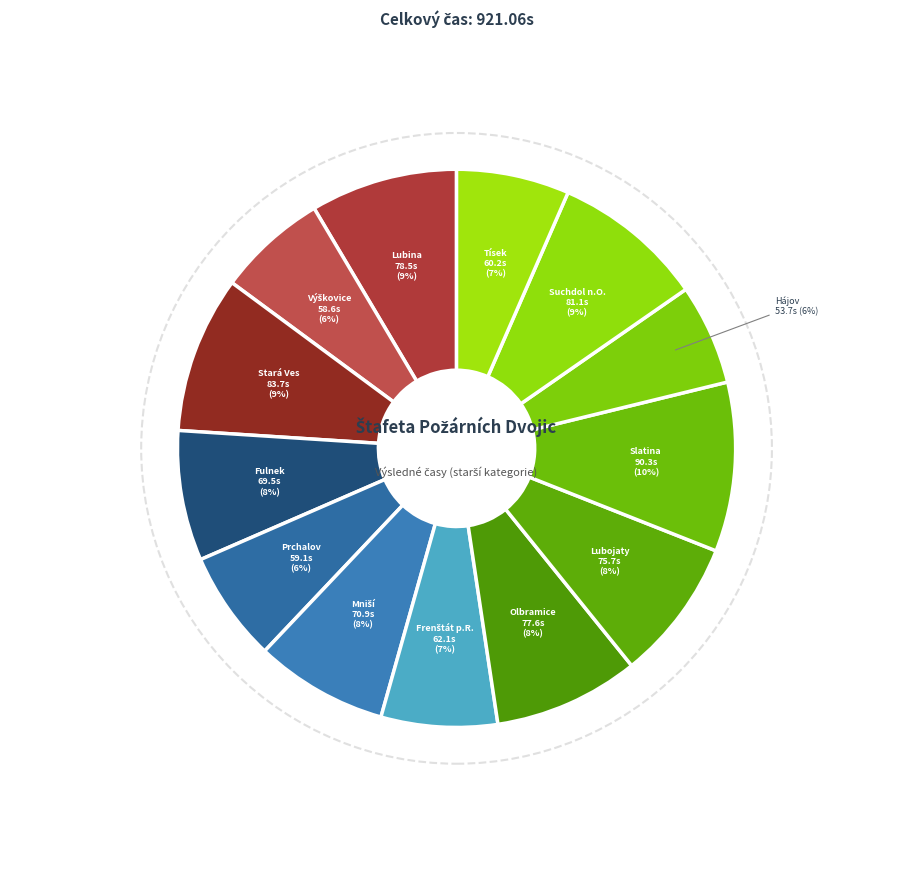

Count the number of slices in the pie.

13